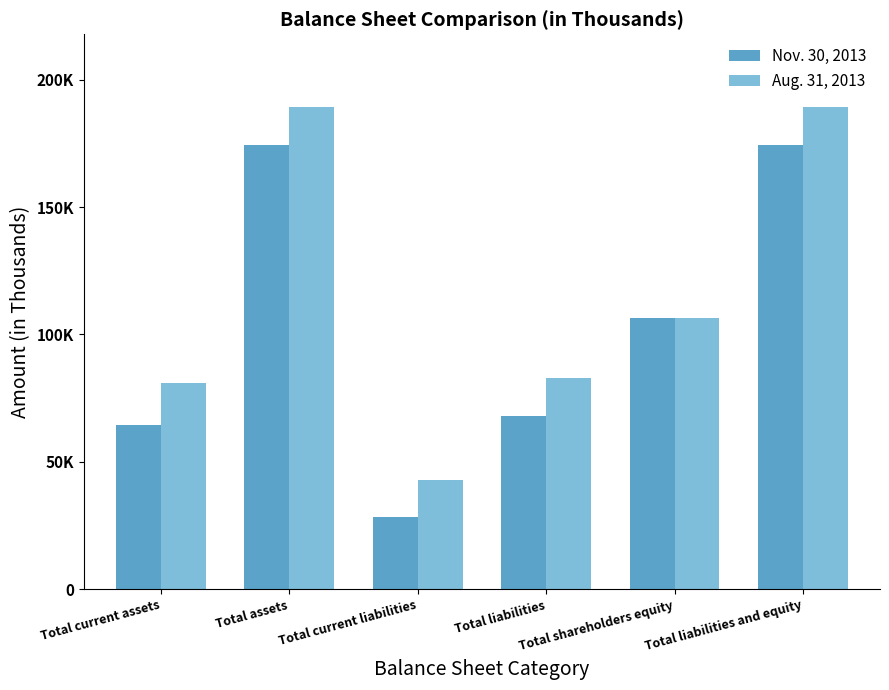

What is the difference between the maximum and second lowest values in the Aug. 31, 2013 series?

108297